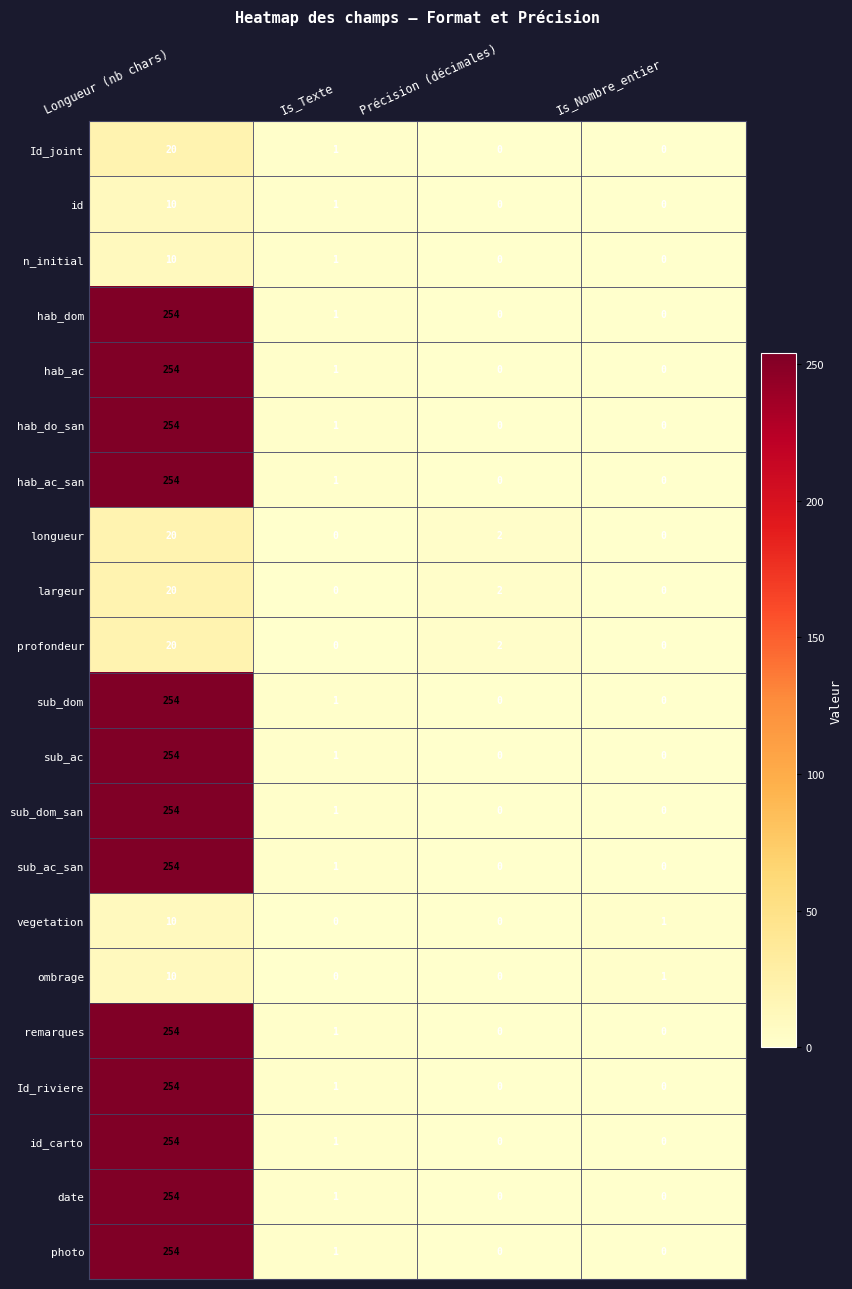

At which label does sub_dom_san first exceed 1?

Longueur (nb chars)